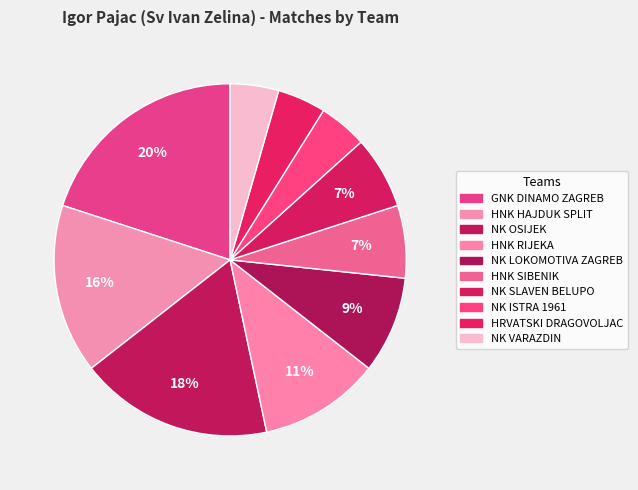

Count the number of slices in the pie.

10